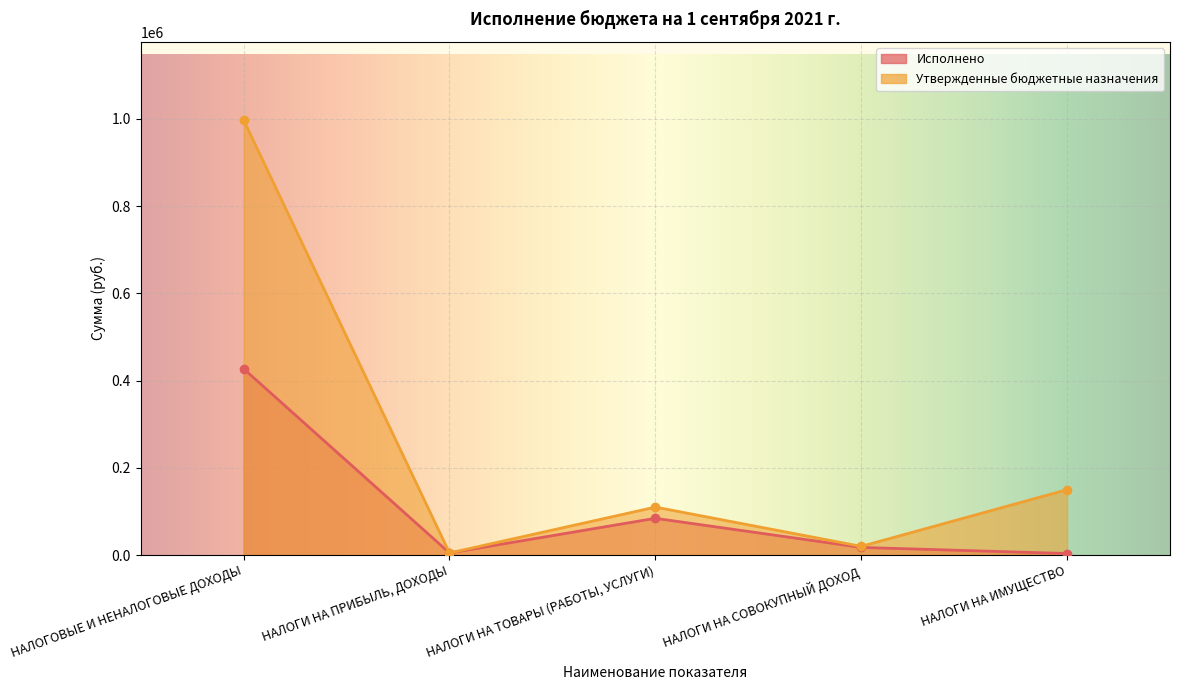

Which series has the largest range (max minus min)?

Утвержденные бюджетные назначения